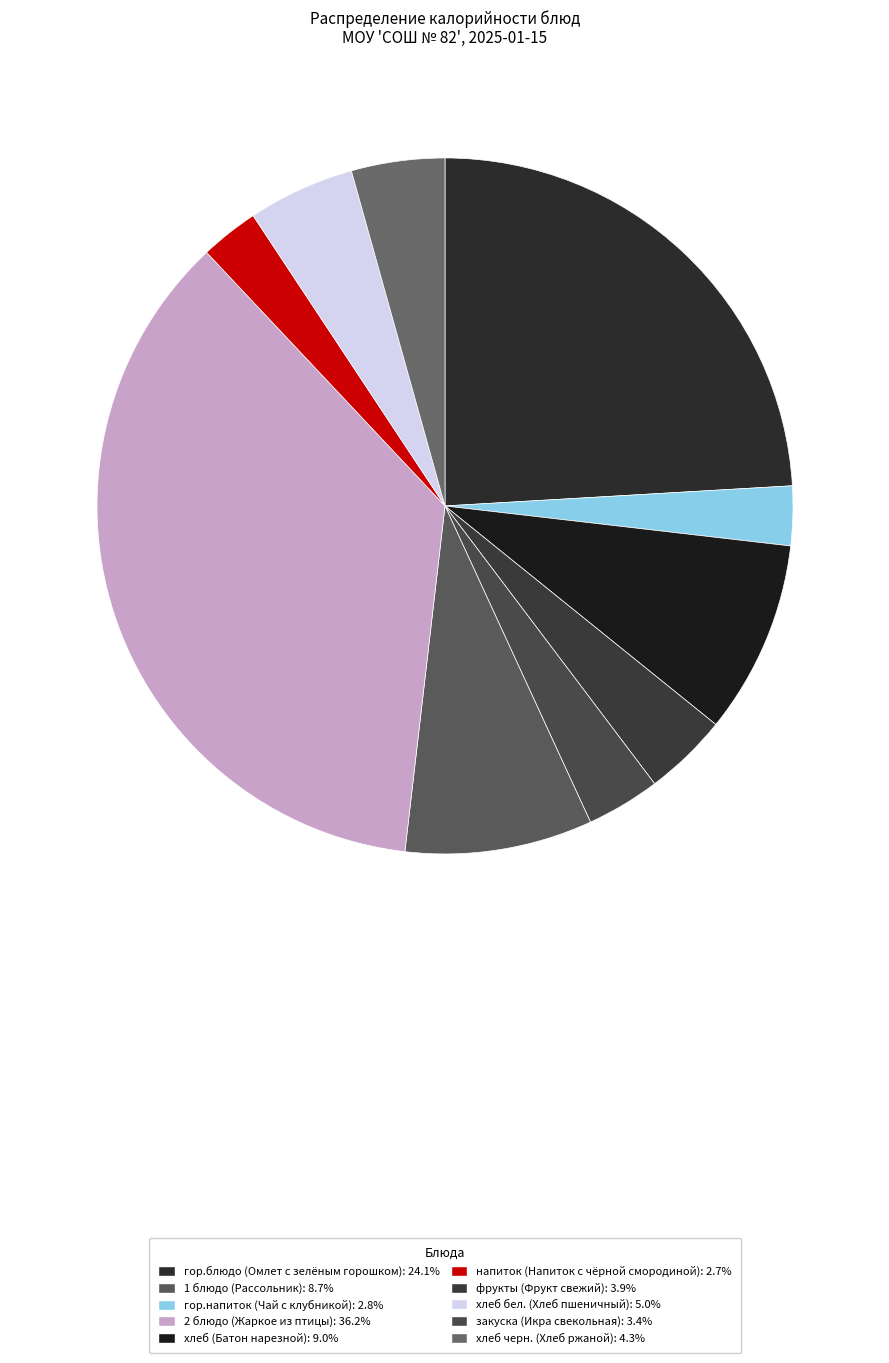

Rank the categories by value from highest to lowest.

2 блюдо (Жаркое из птицы), гор.блюдо (Омлет с зелёным горошком), хлеб (Батон нарезной), 1 блюдо (Рассольник), хлеб бел. (Хлеб пшеничный), хлеб черн. (Хлеб ржаной), фрукты (Фрукт свежий), закуска (Икра свекольная), гор.напиток (Чай с клубникой), напиток (Напиток с чёрной смородиной)